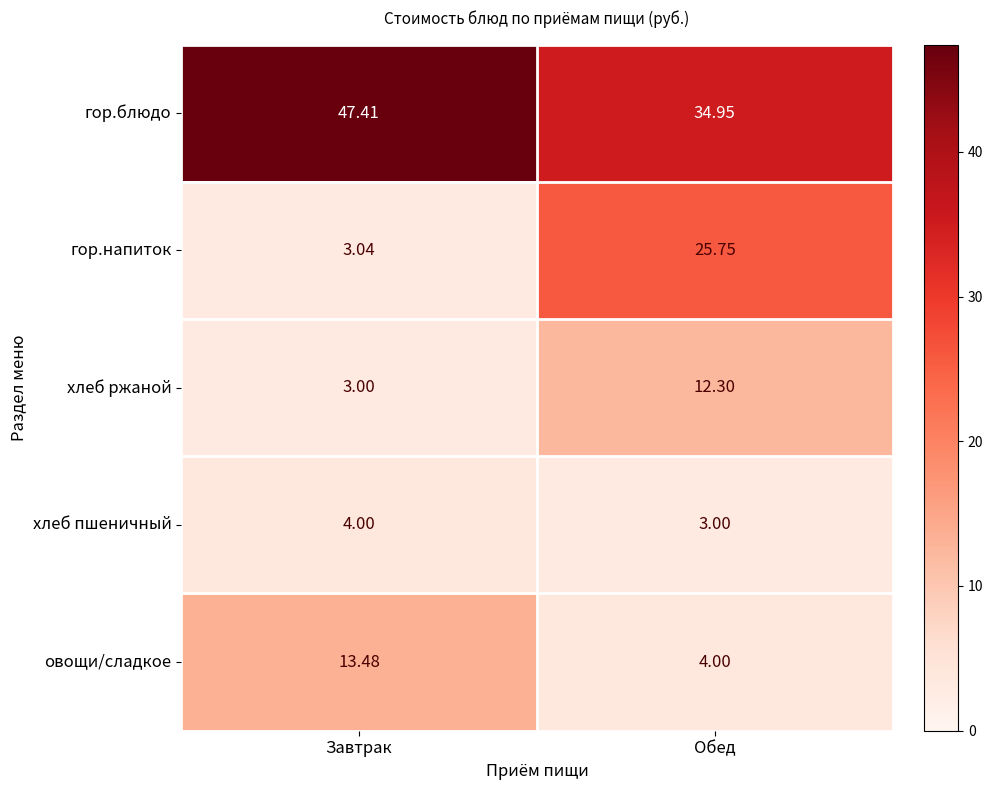

Where is гор.напиток nearest to the value 14?

Завтрак